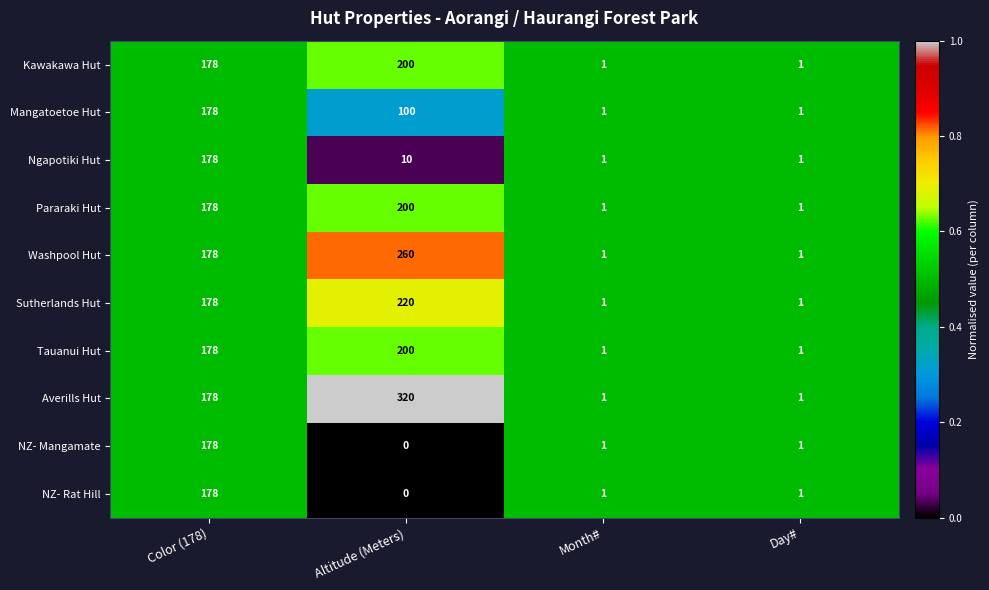

What is the greatest value displayed?

320